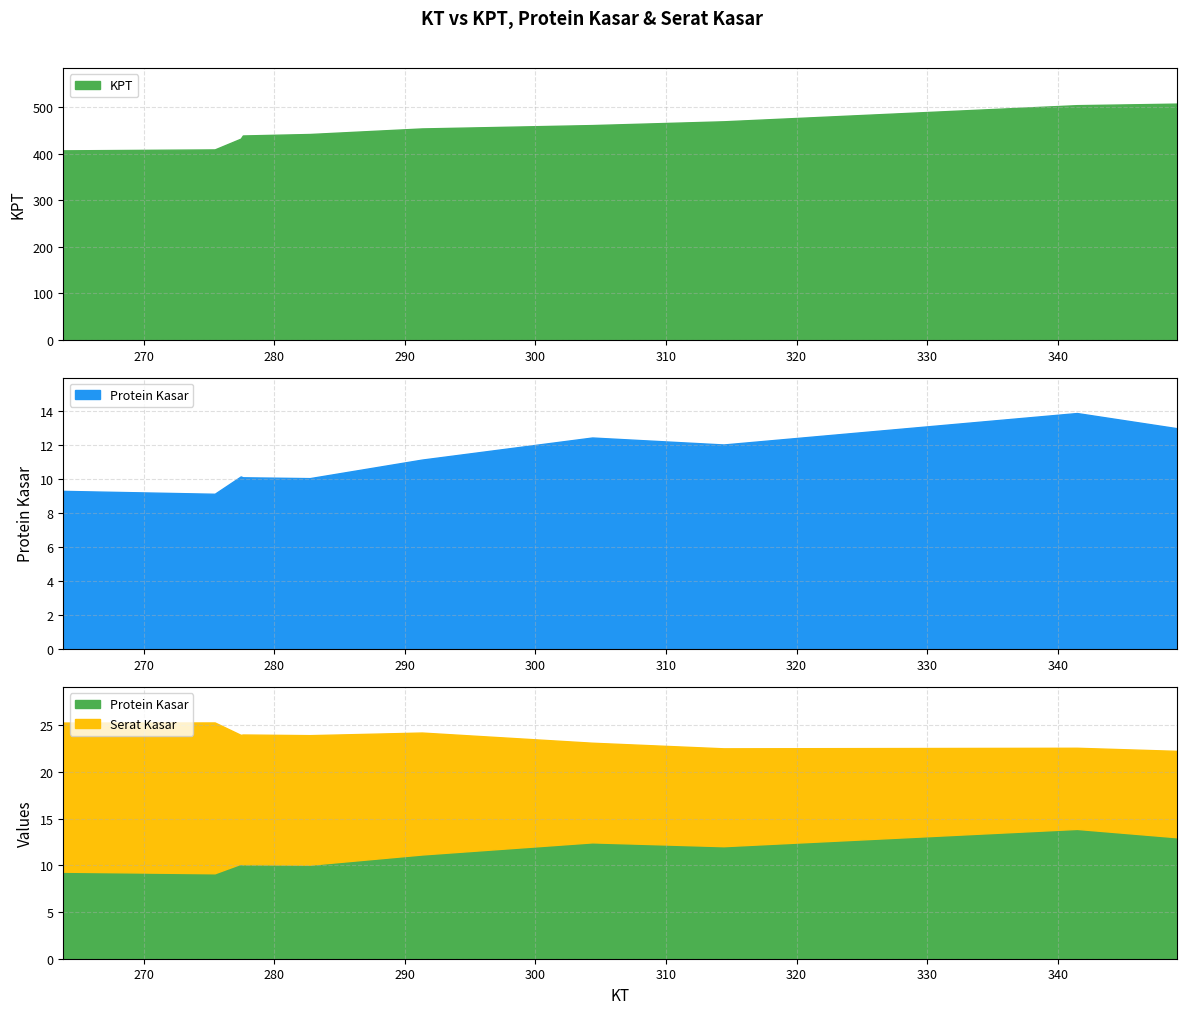

How many times do Protein Kasar and Serat Kasar cross each other?

1